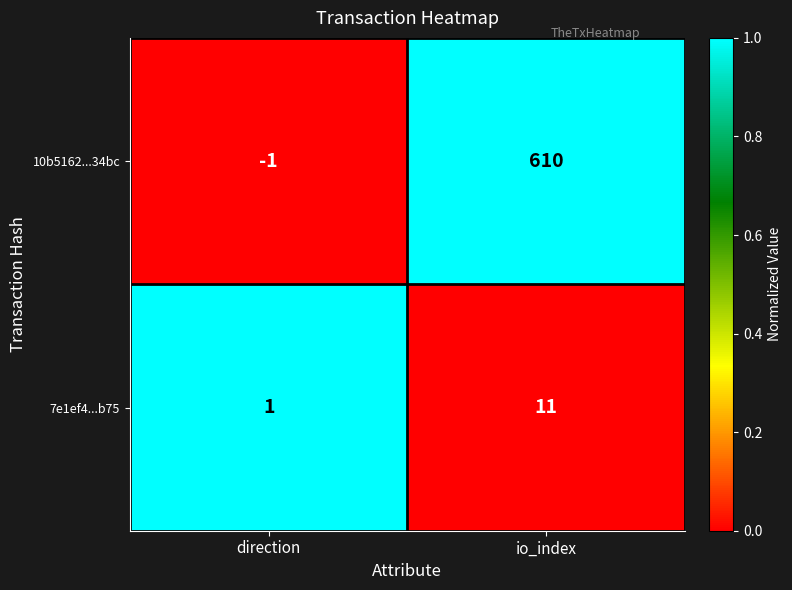

How many data points in 10b5162...34bc are less than 610?

1